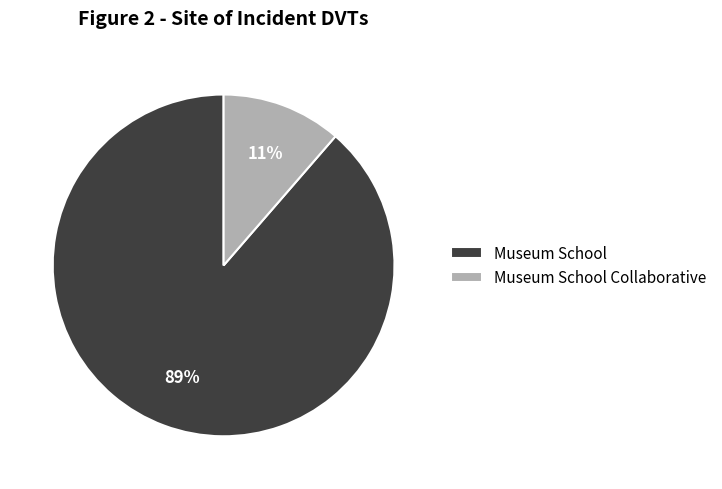

True or false: Museum School accounts for 89% of the total.

True